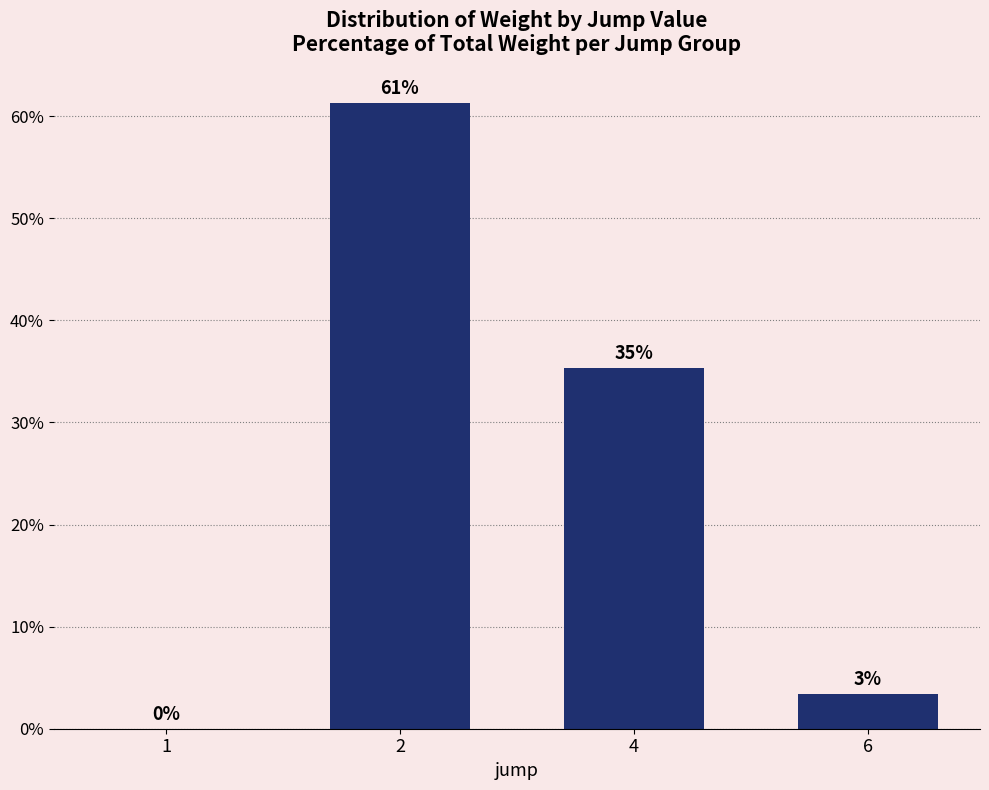

Where does the data first go above 35?

2